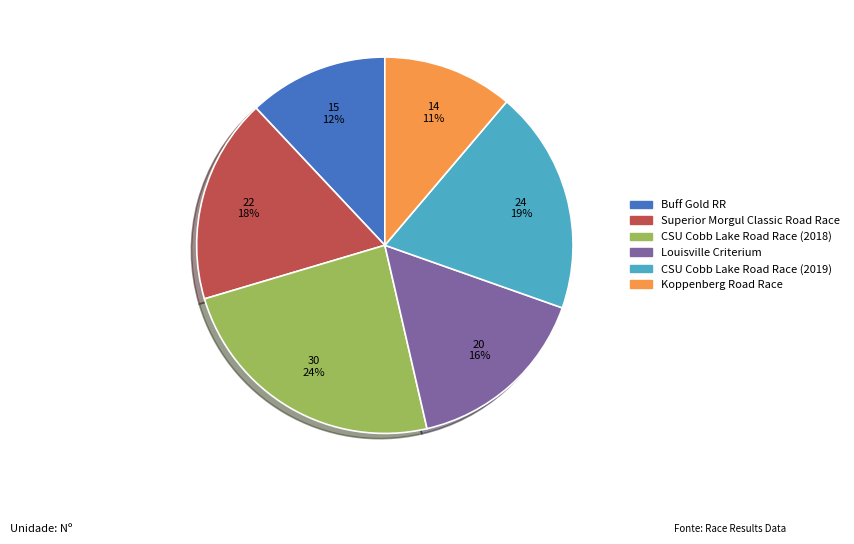

To the nearest percent, what portion does CSU Cobb Lake Road Race (2018) represent?

24%